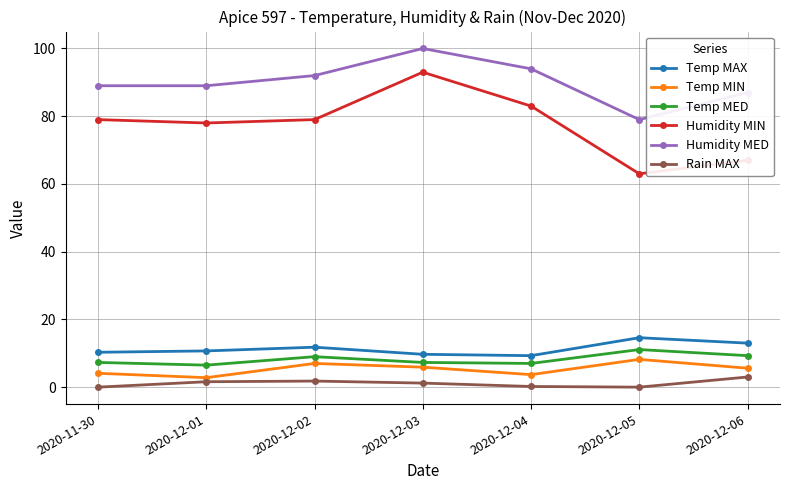

How many series are shown in this chart?

6